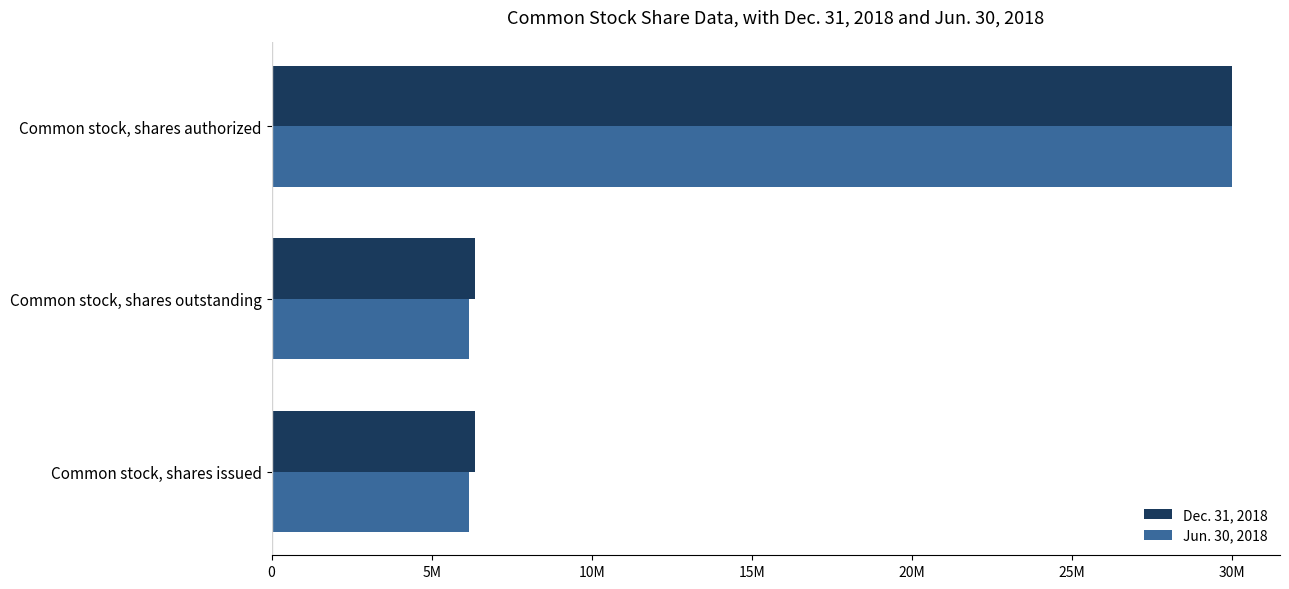

What is the sum of all Jun. 30, 2018 values?

42306532